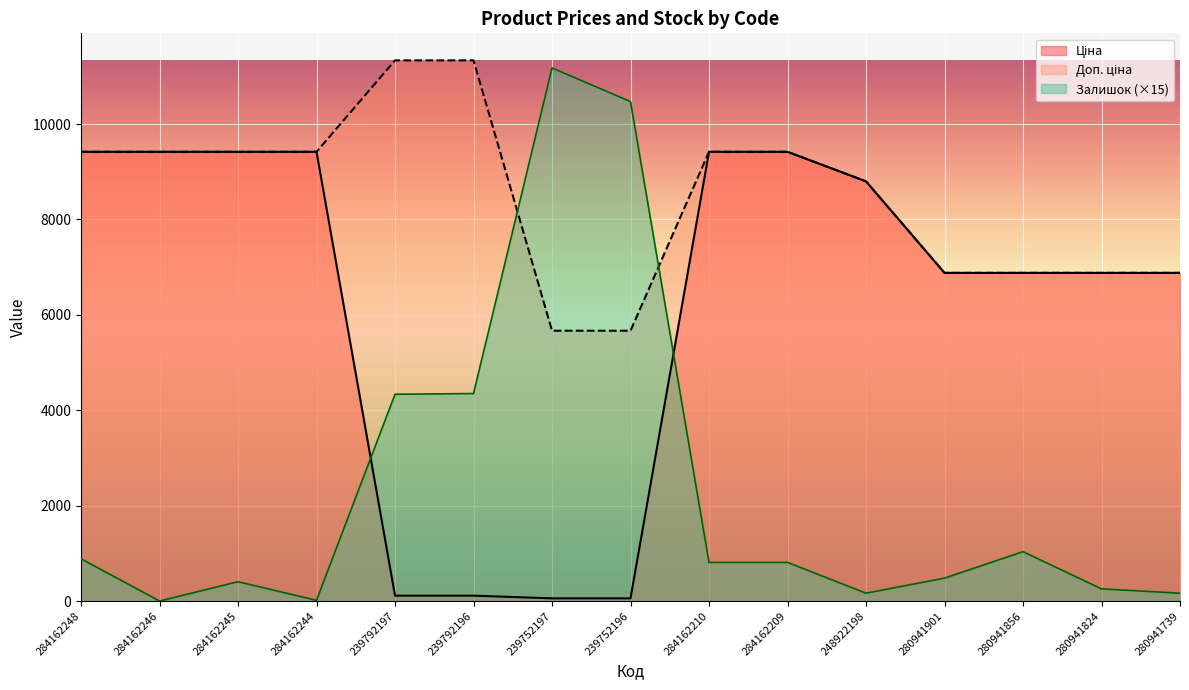

How many lines are shown in the chart?

3